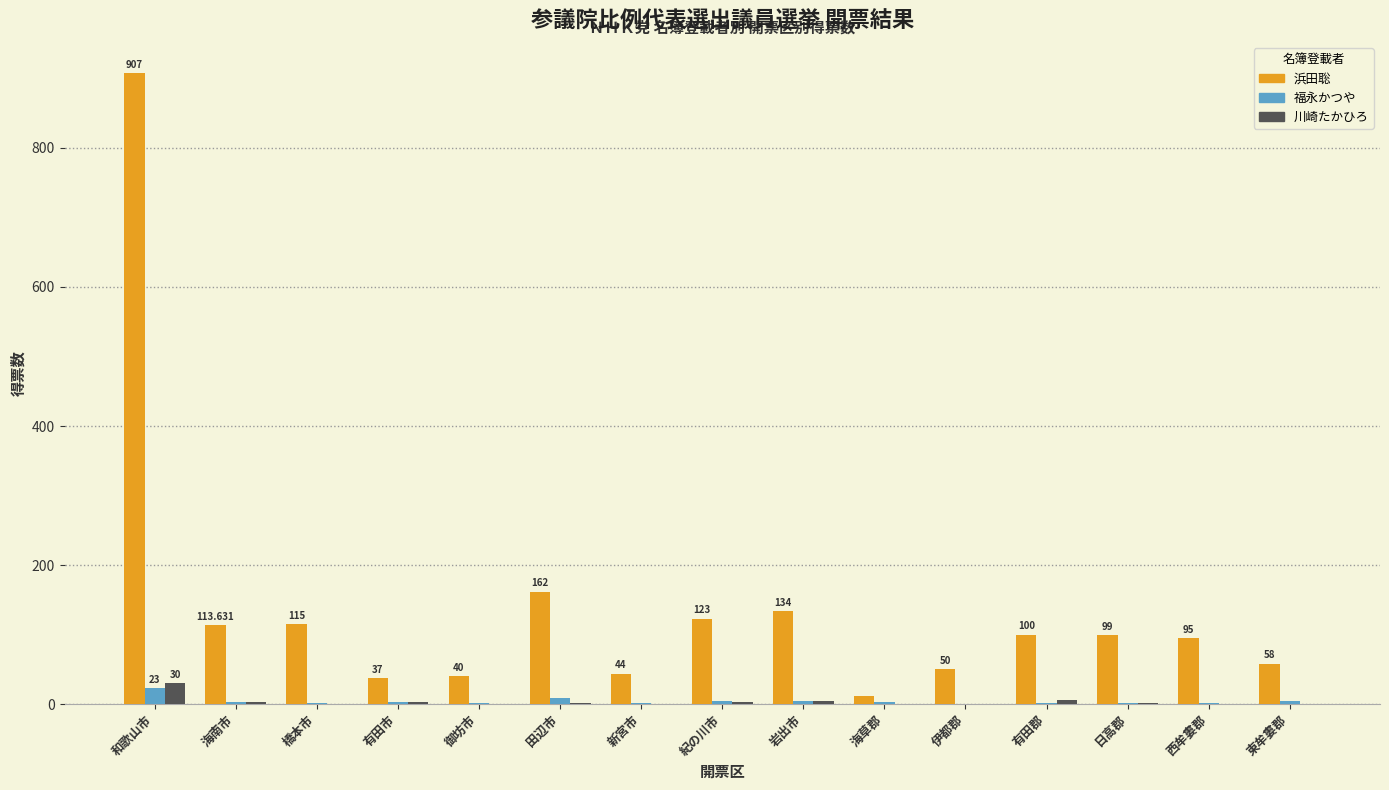

Does the chart contain stacked bars?

No